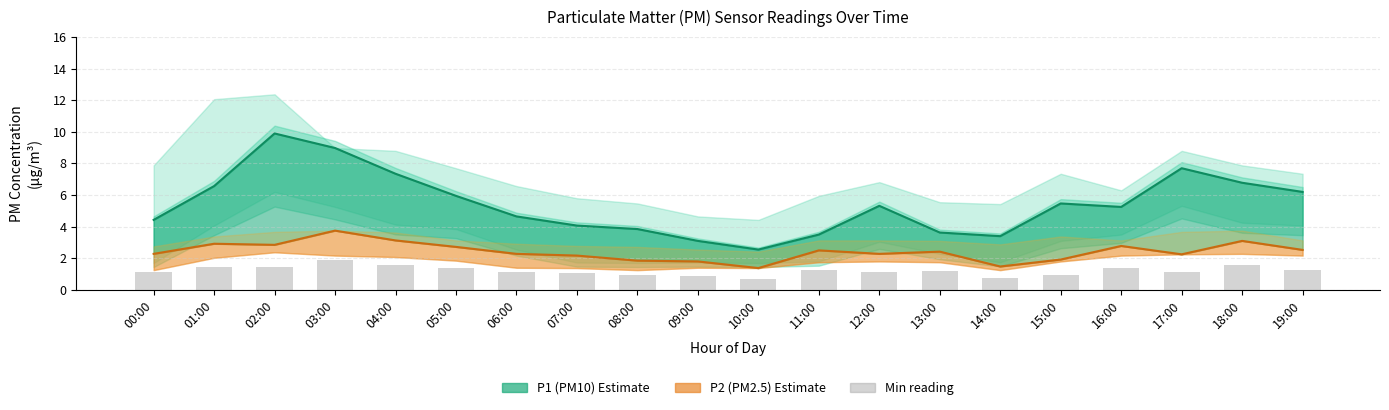

What is the average value of the Min reading series?

1.2